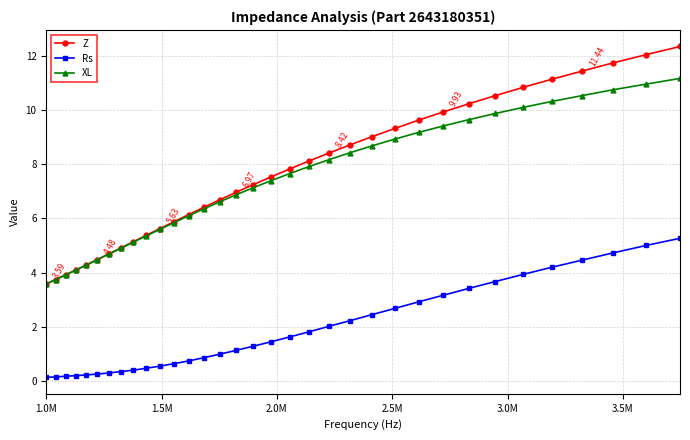

How many distinct data groups are displayed?

3